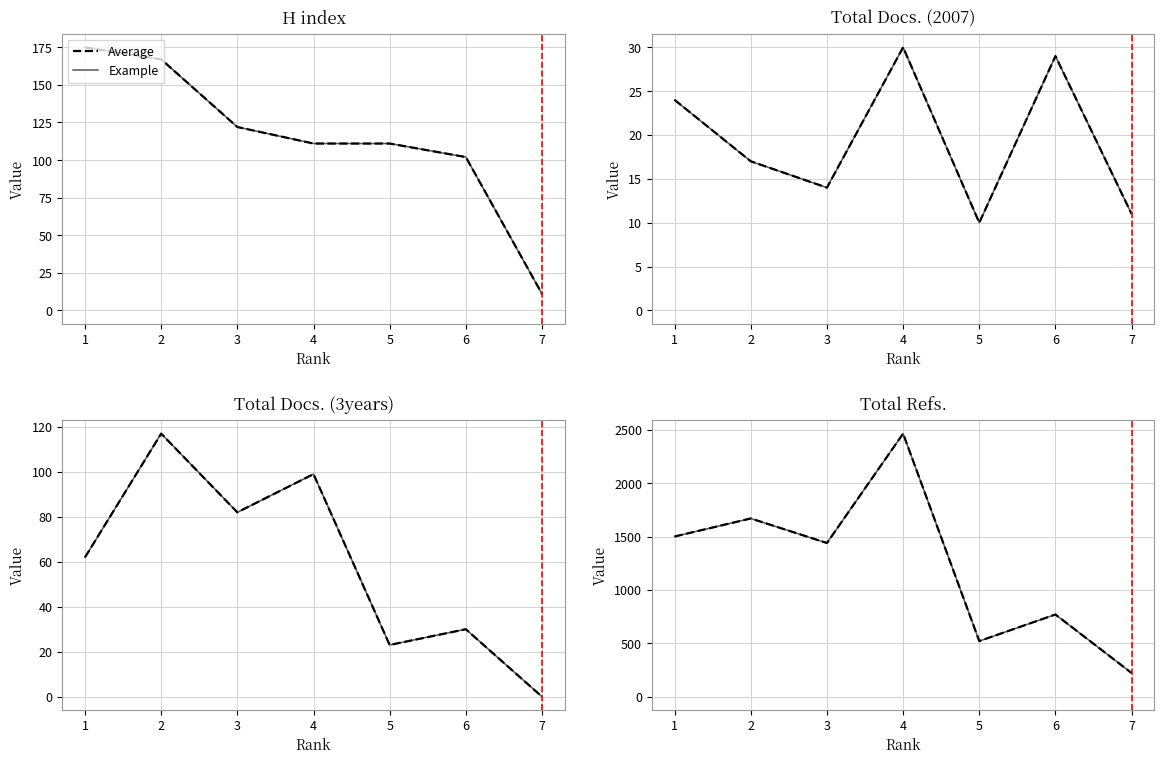

In Average, how many points are lower than both neighbors (excluding endpoints)?

2